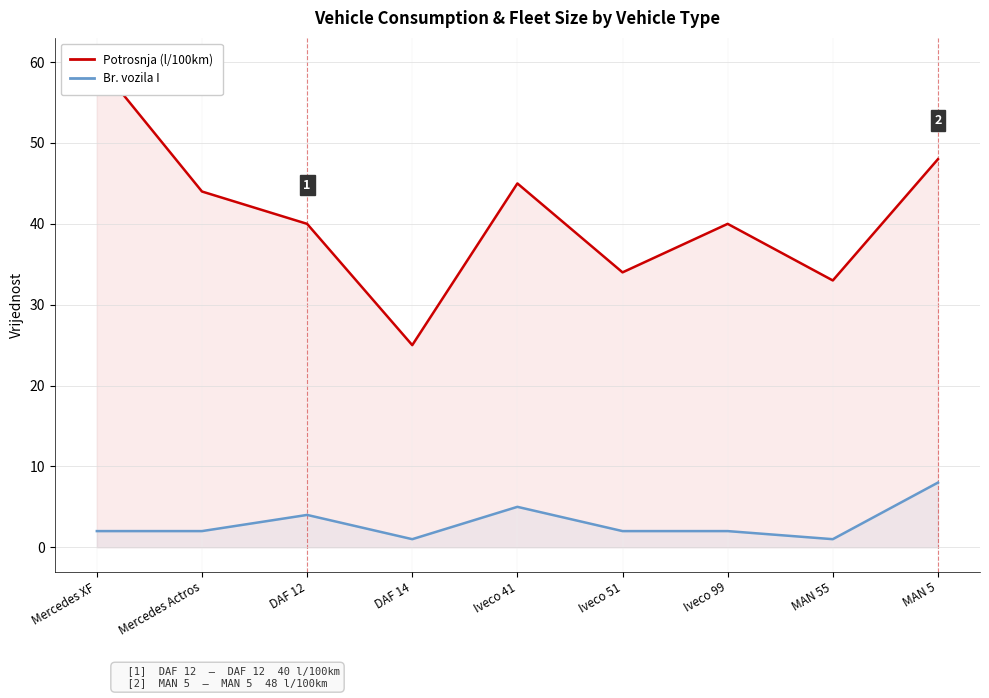

Which series has the largest total across all categories?

Potrosnja (l/100km)